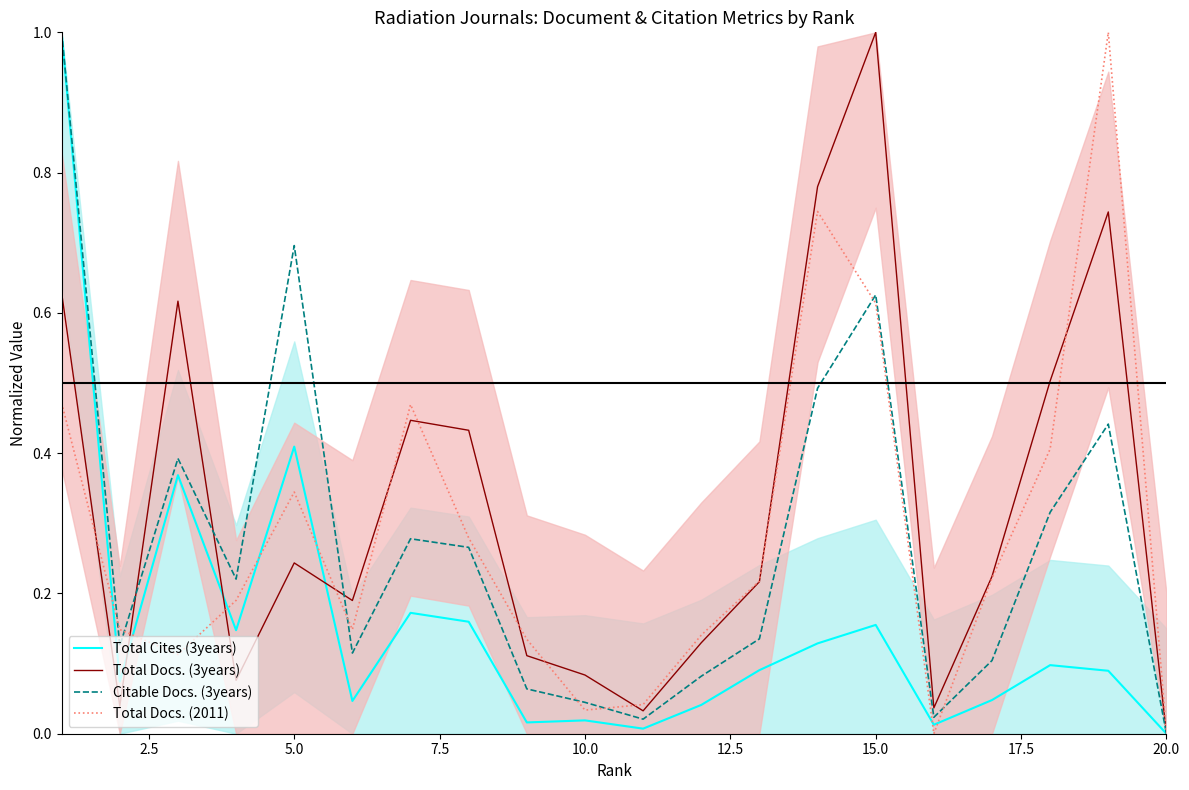

In Total Cites (3years), how many points are higher than both neighbors (excluding endpoints)?

6